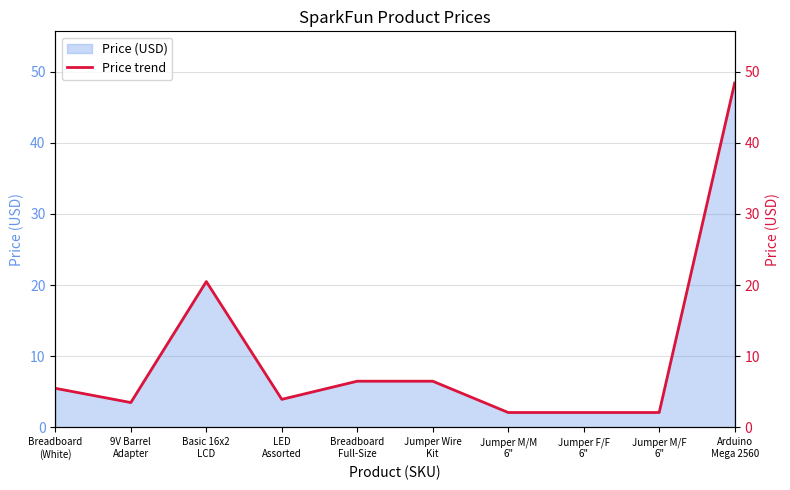

Reading left to right, transcribe all the data shown in this chart.

Breadboard
(White)=5.5	9V Barrel
Adapter=3.5	Basic 16x2
LCD=20.5	LED
Assorted=4.0	Breadboard
Full-Size=6.5	Jumper Wire
Kit=6.5	Jumper M/M
6"=2.1	Jumper F/F
6"=2.1	Jumper M/F
6"=2.1	Arduino
Mega 2560=48.4